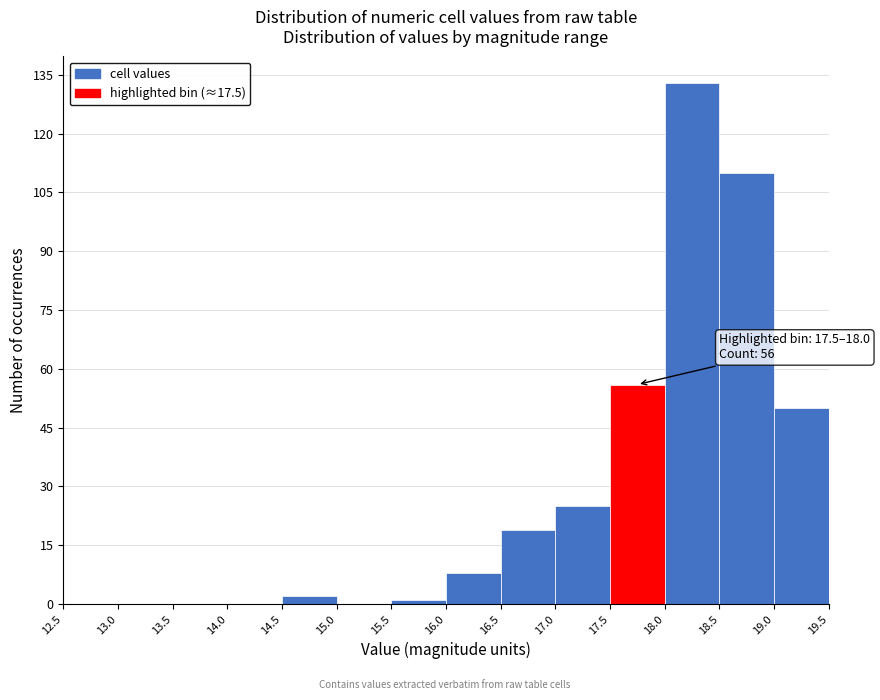

Which range on the x-axis has the tallest bar?

18.0 to 18.5